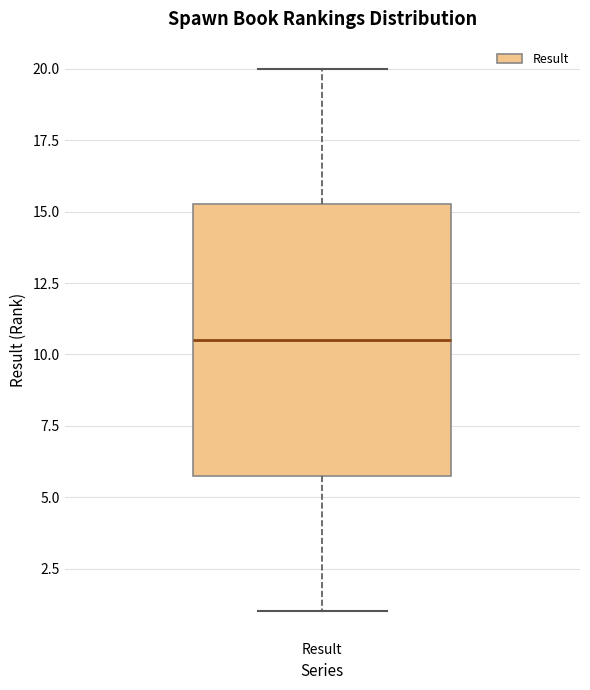

Where does the upper whisker of the box for Result end on the y-axis? The values are not printed on the chart, so give them approximately, as read against the axis.

20.0